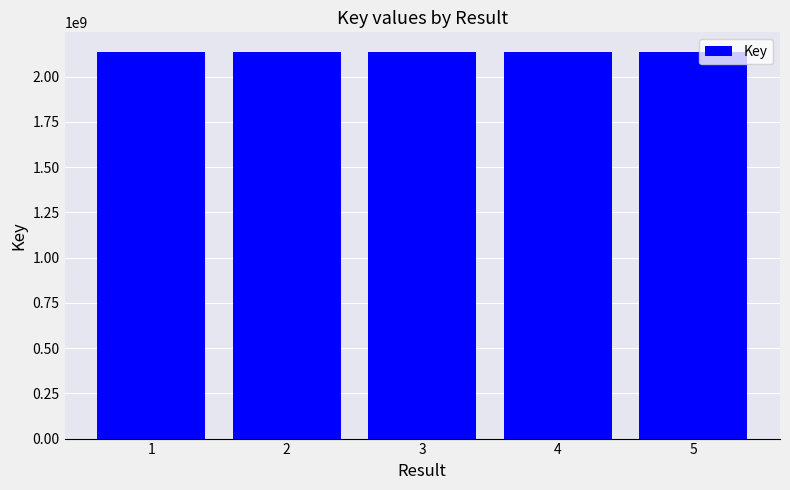

What is the value of the 2nd bar from the left?

2137707193